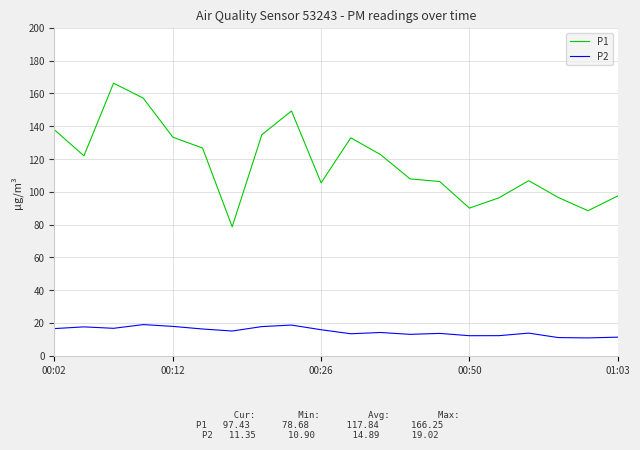

How many lines are shown in the chart?

2